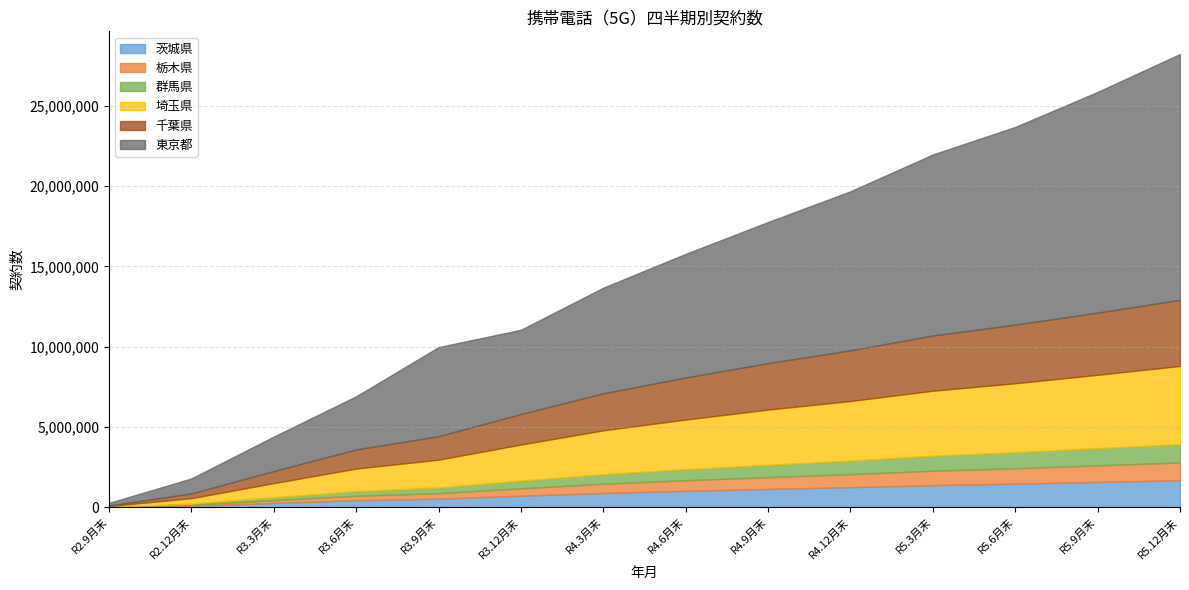

What is the approximate value of 埼玉県 at R4.3月末, to the nearest 100?

2726600